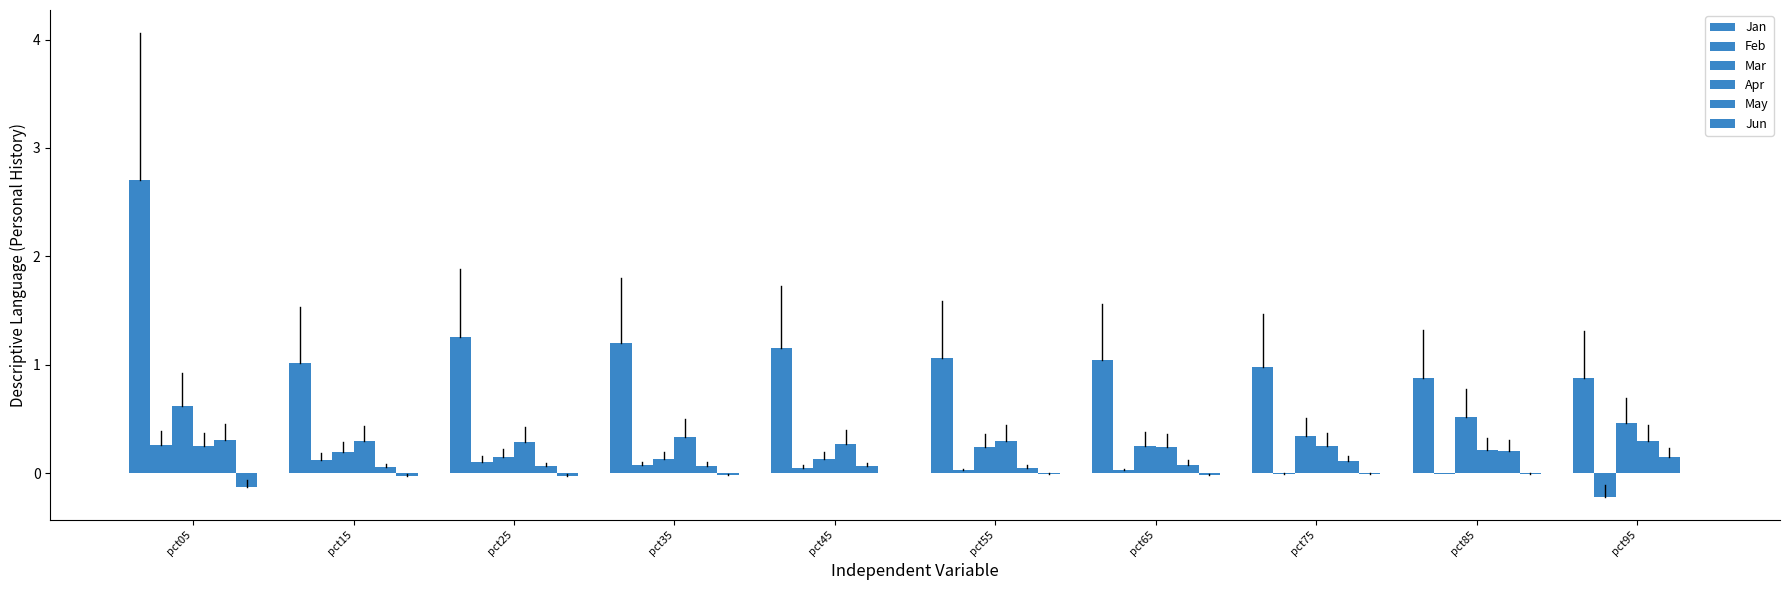

What is the difference between the maximum and minimum values in the Mar series?

0.5